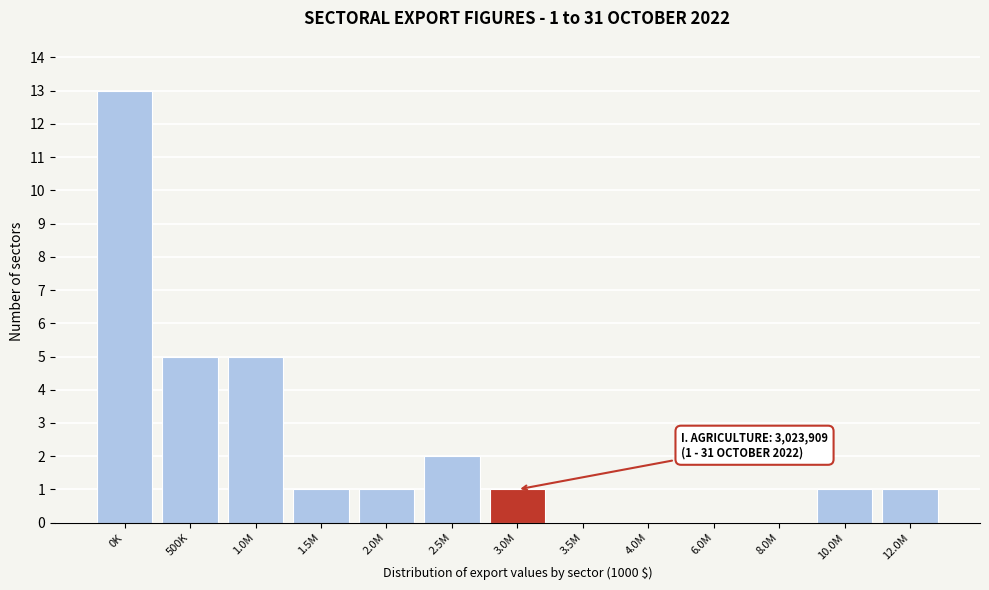

Reading right to left, extract all data points from this chart.

12.0M=1	10.0M=1	8.0M=0	6.0M=0	4.0M=0	3.5M=0	3.0M=1	2.5M=2	2.0M=1	1.5M=1	1.0M=5	500K=5	0K=13